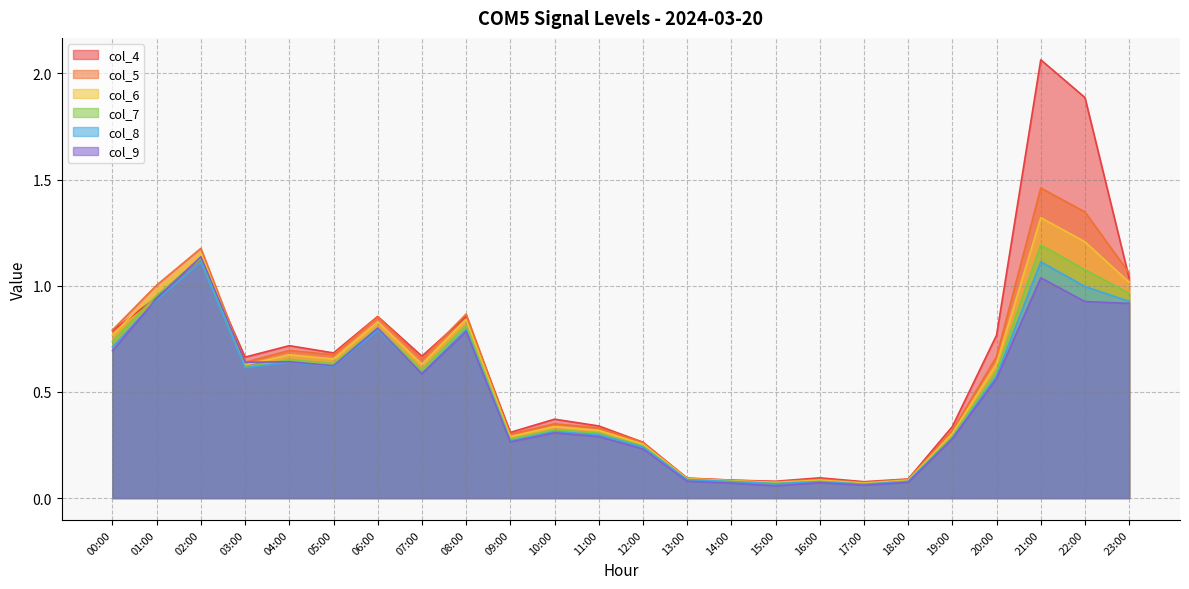

What is the label of the 12th point from the right?

12:00